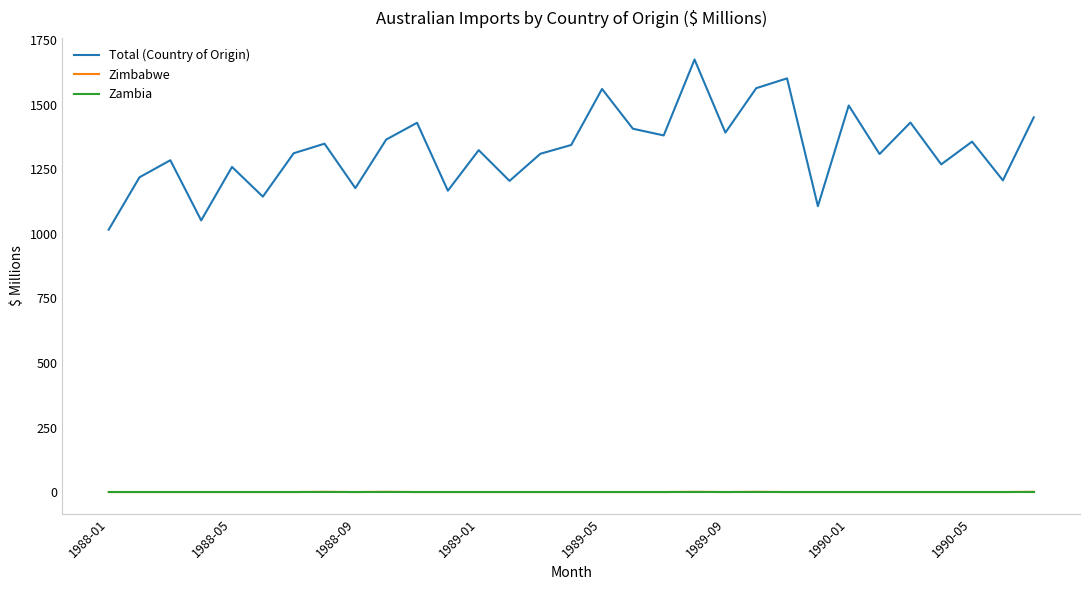

True or false: Total (Country of Origin) and Zimbabwe intersect in this chart.

False